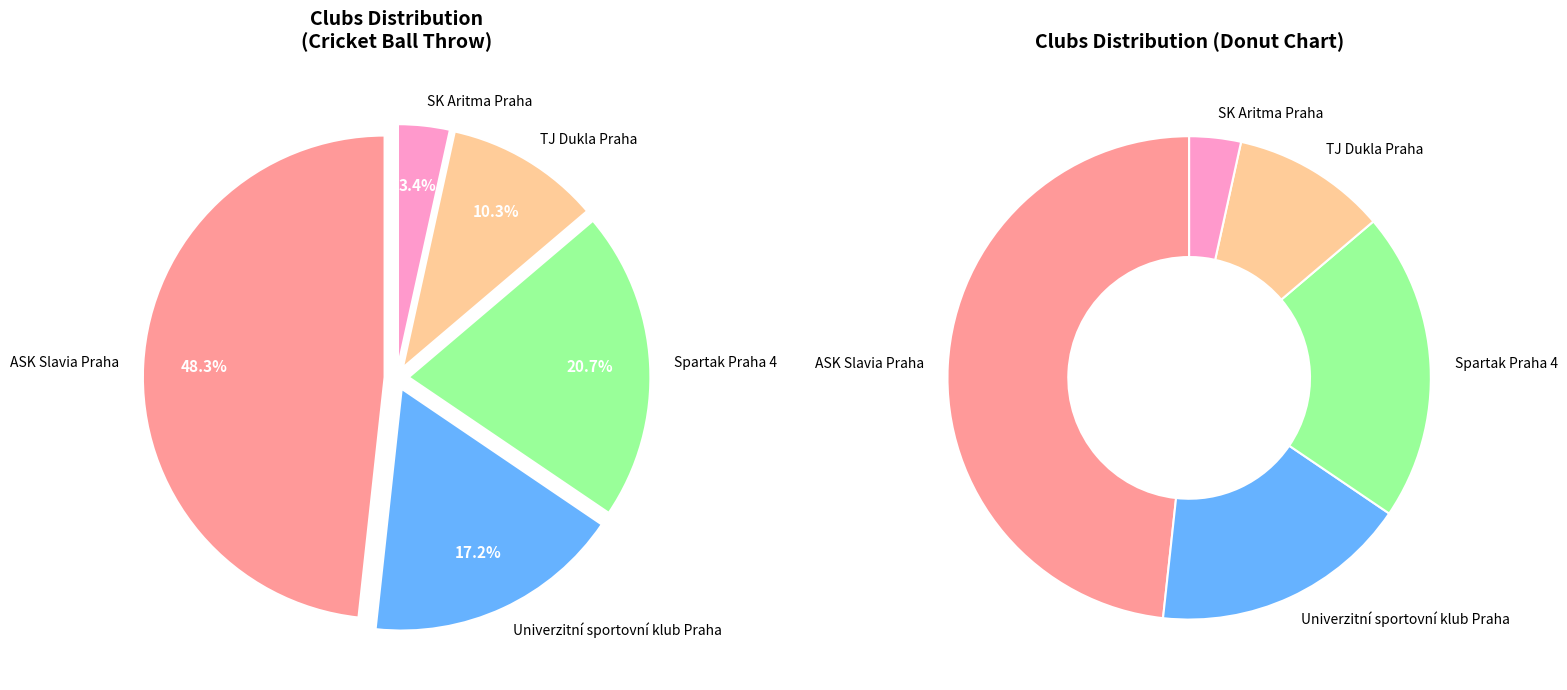

To the nearest percent, what portion does ASK Slavia Praha represent?

48%